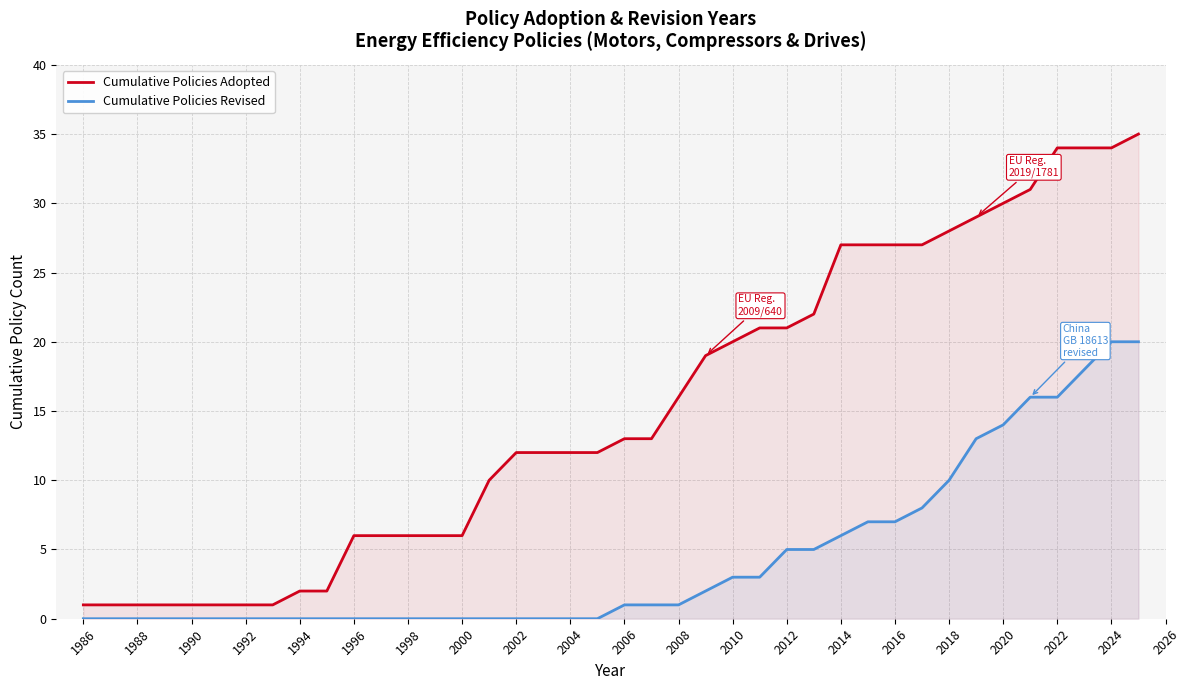

True or false: Cumulative Policies Adopted and Cumulative Policies Revised intersect in this chart.

False